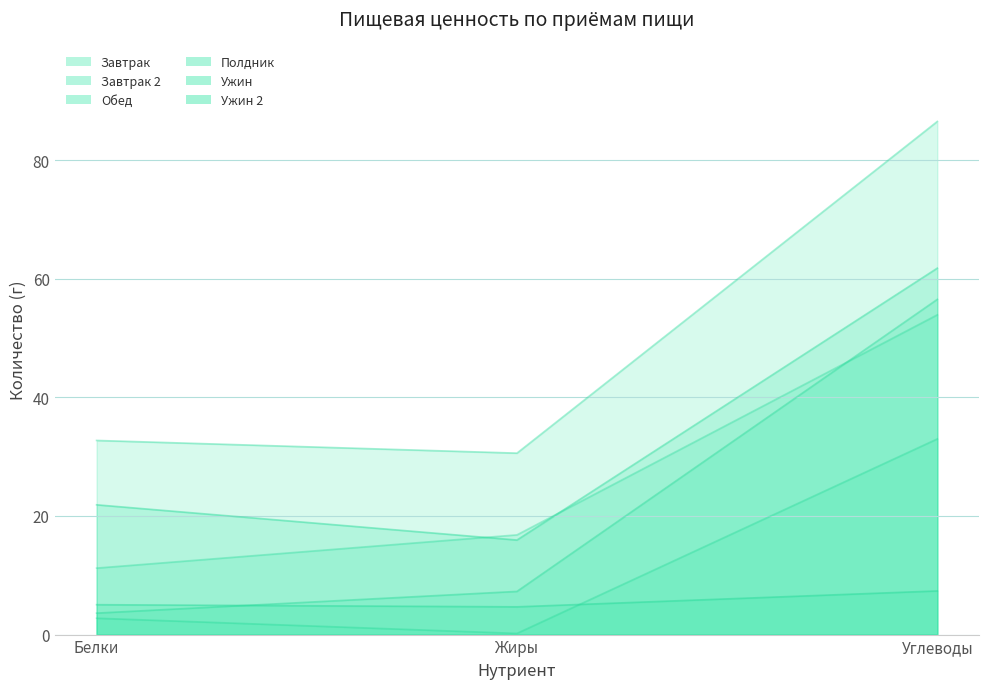

Reading right to left, transcribe all the data shown in this chart.

Завтрак: 53.9	16.8	11.2
Завтрак 2: 33.0	0.2	2.8
Обед: 86.5	30.6	32.7
Полдник: 56.5	7.3	3.6
Ужин: 61.8	15.9	21.9
Ужин 2: 7.4	4.7	5.0